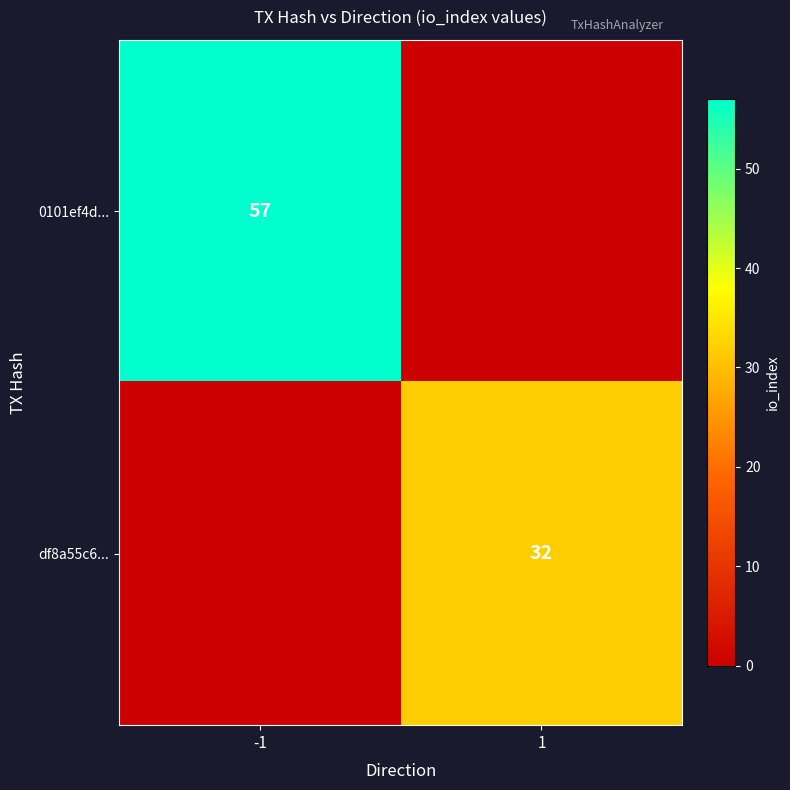

Is it true that df8a55c6... equals 32 at 1?

True